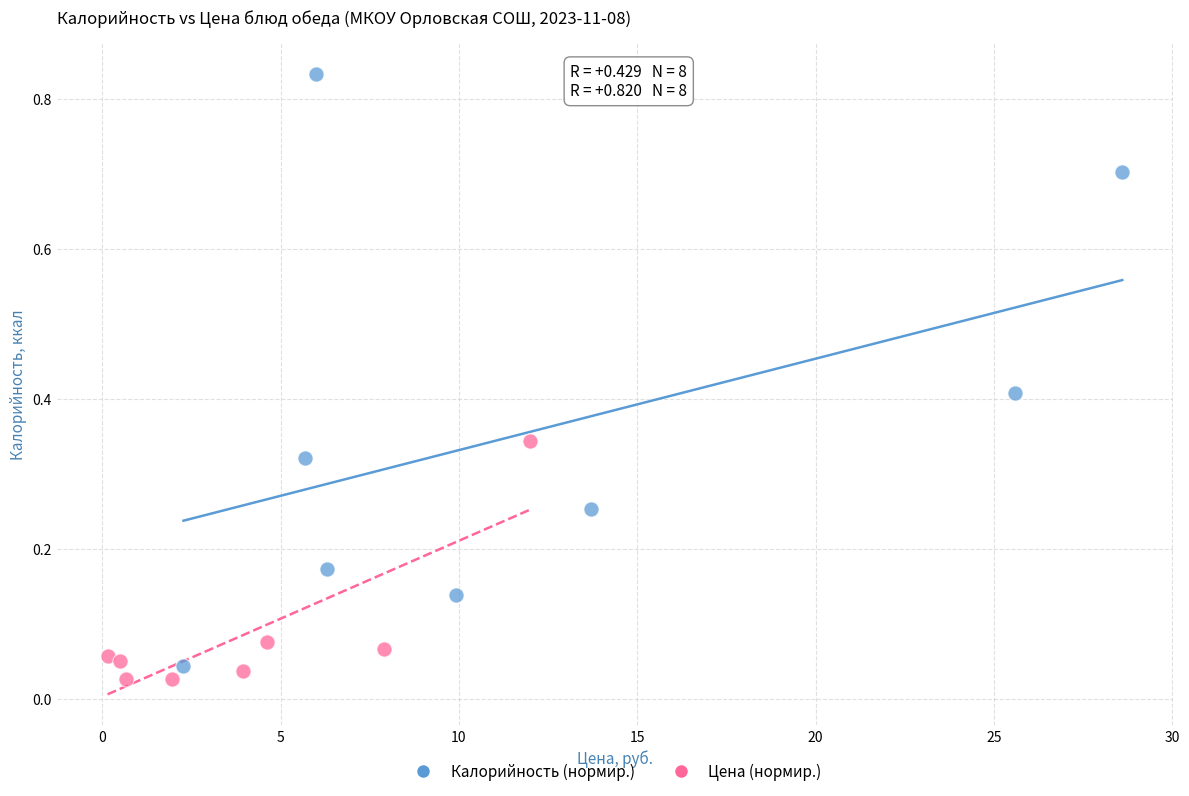

Which series contains the highest Y value?

Калорийность (нормир.)